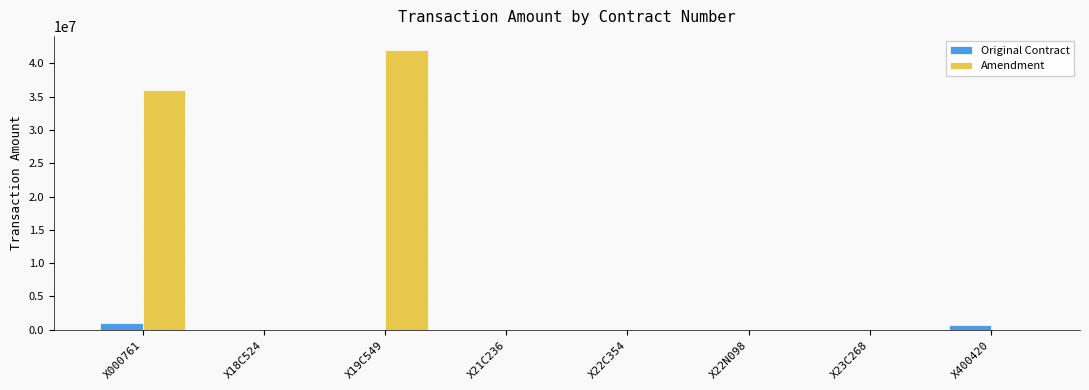

What is the sum of all Amendment values?

78000000